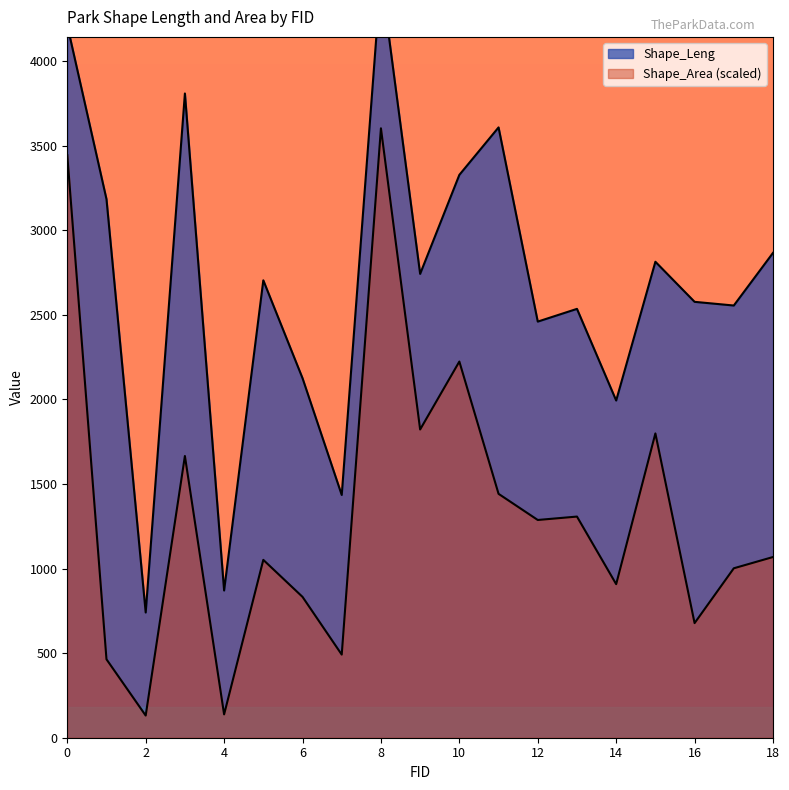

What are all the series names shown in the legend?

Shape_Leng, Shape_Area